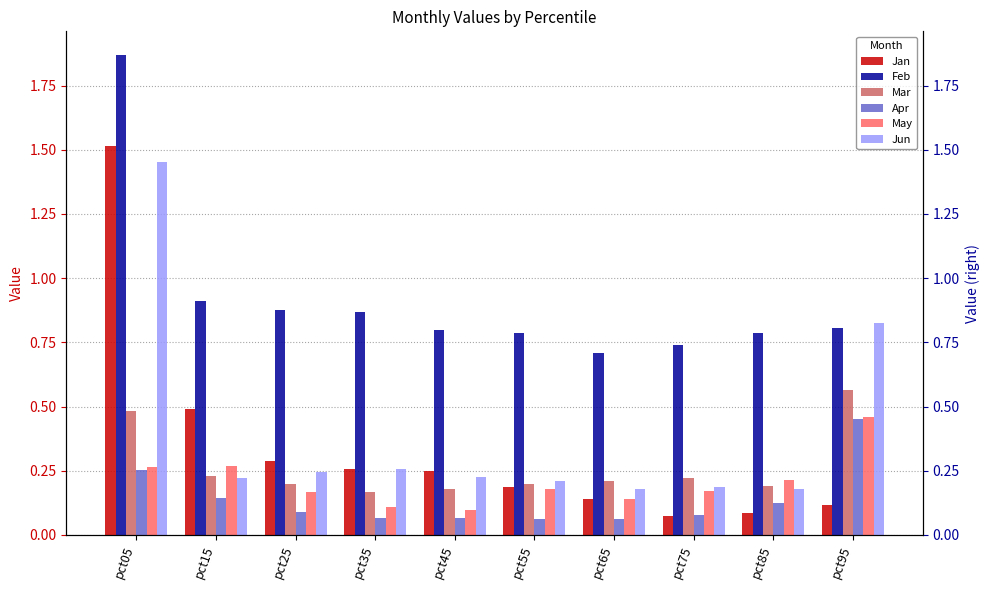

What is the minimum value shown in the chart?

0.1